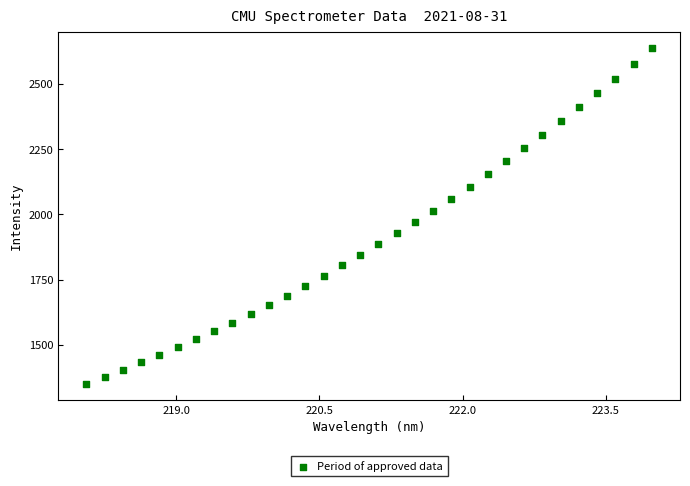

What is the range of Y values (max minus min)?

1284.9